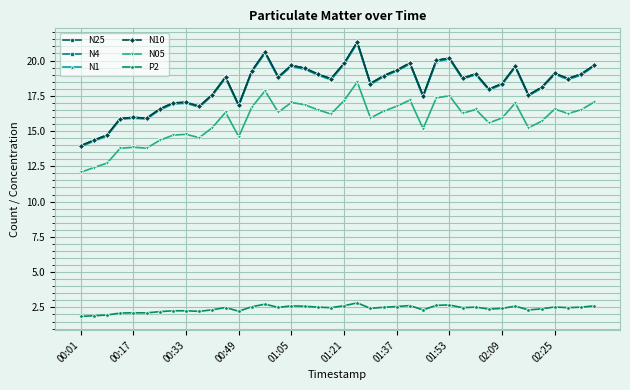

In N4, how many points are higher than both neighbors (excluding endpoints)?

11